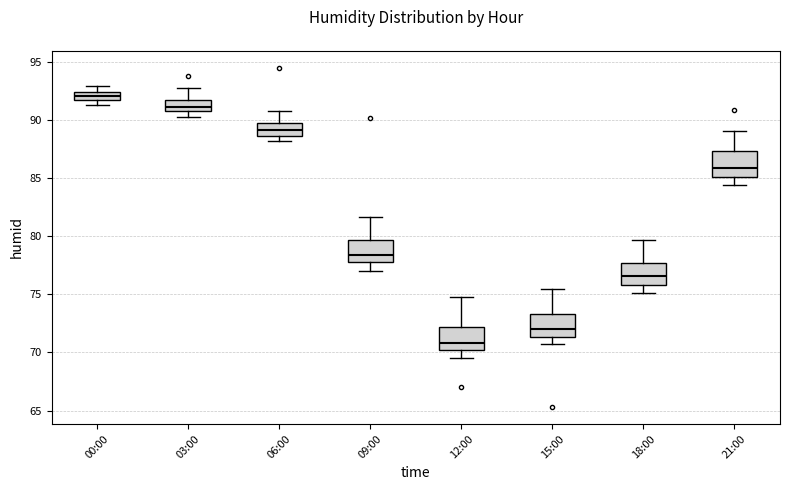

Where is the upper edge of the box for 00:00 on the y-axis? The values are not printed on the chart, so give them approximately, as read against the axis.

92.5